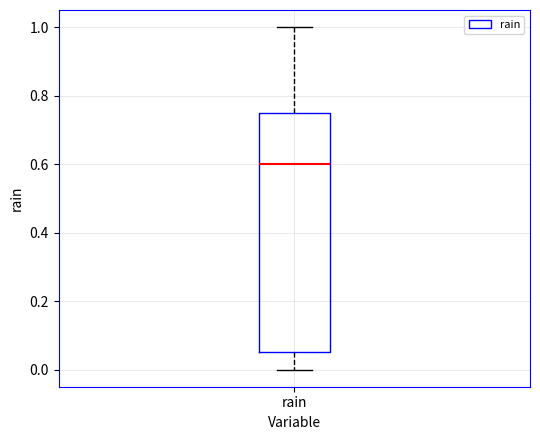

Where is the upper edge of the box for rain on the y-axis? The values are not printed on the chart, so give them approximately, as read against the axis.

0.76